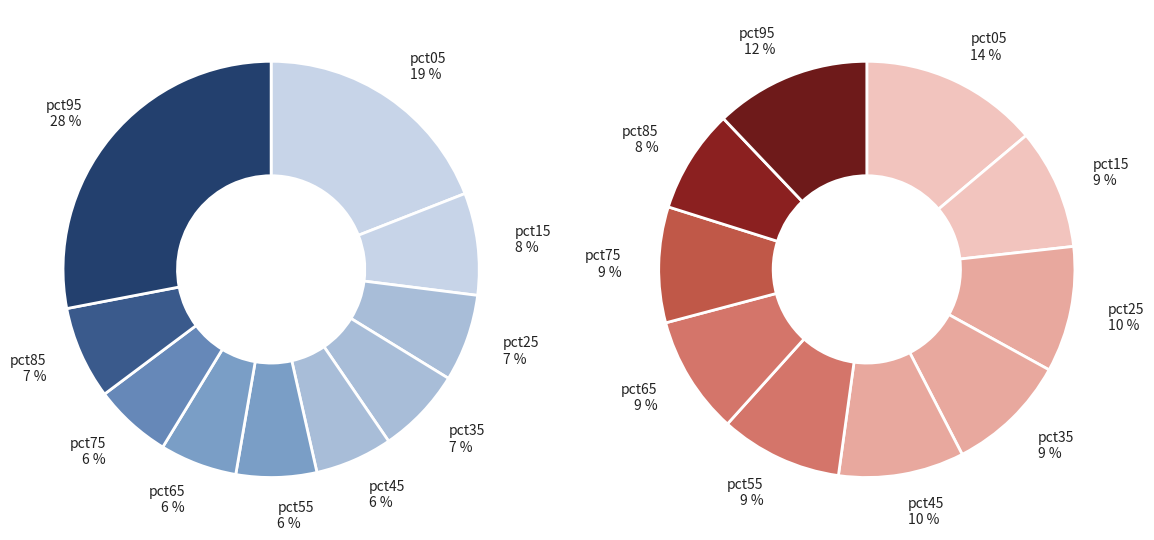

To the nearest percent, what is the combined percentage of 8 and 9?

20%